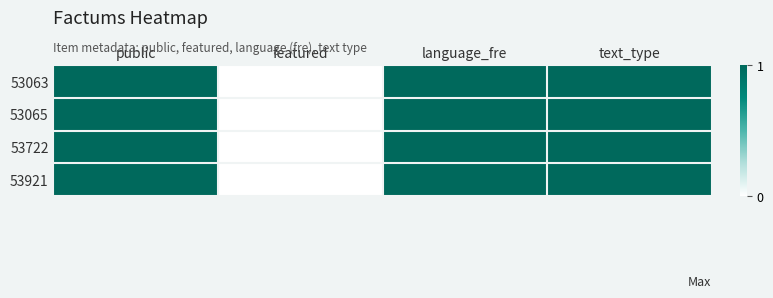

Count the number of categories in the chart.

4